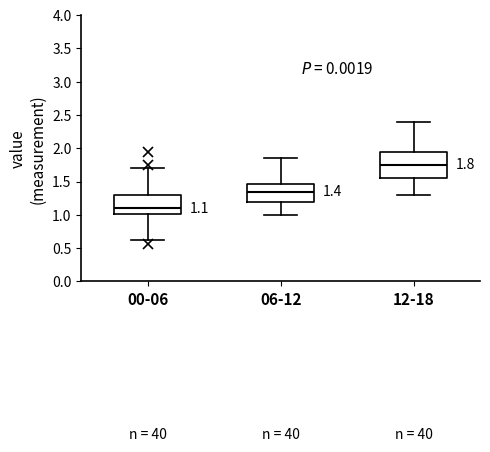

Which box is the tallest, from its lower edge to its upper edge?

12-18